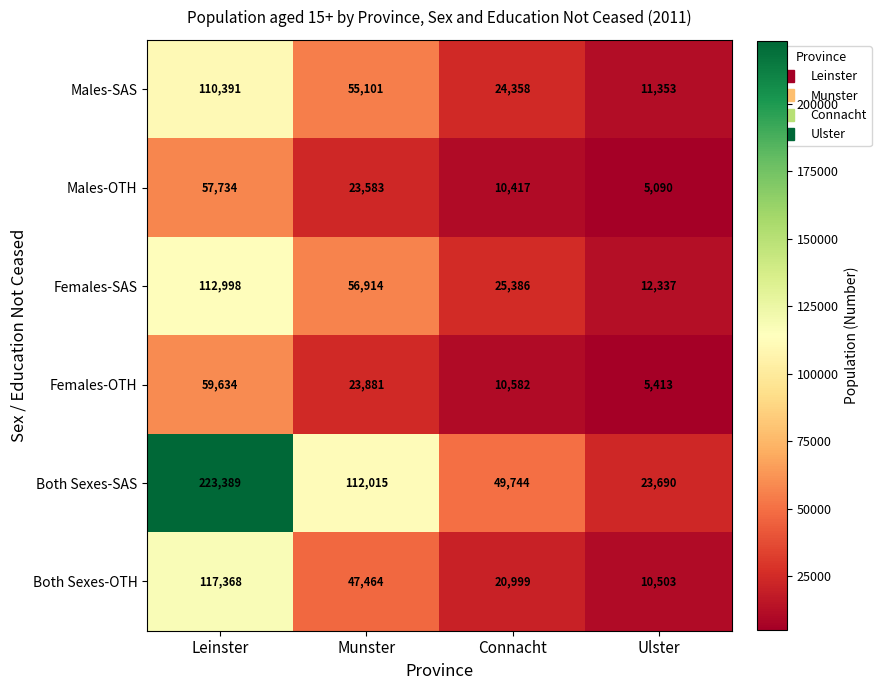

What is the total value across all series at Ulster?

68386